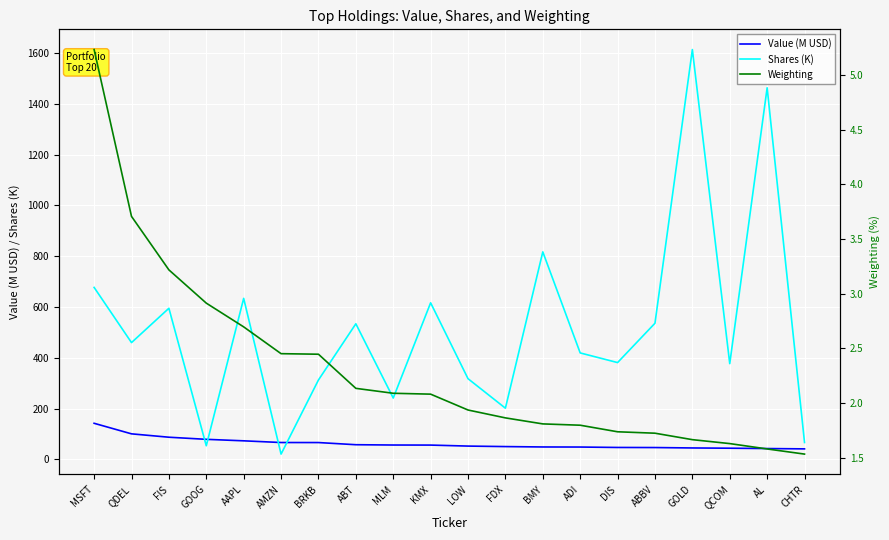

List the series in order of their peak value, highest first.

Shares (K), Value (M USD), Weighting